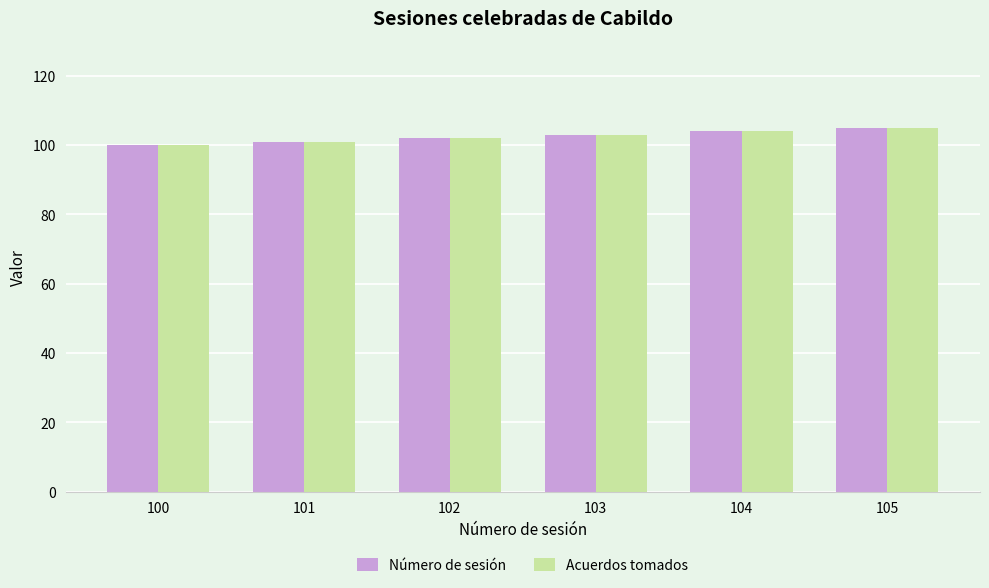

What is the difference between the maximum and minimum values in the Número de sesión series?

5